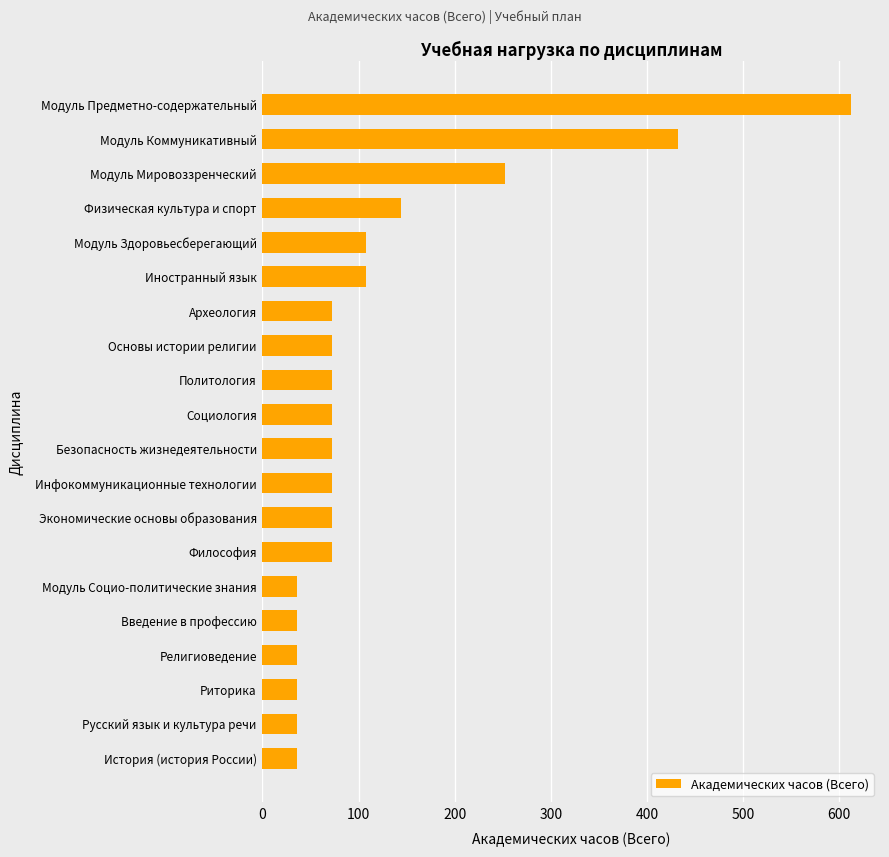

At which label is the value closest to 324?

Модуль Мировоззренческий